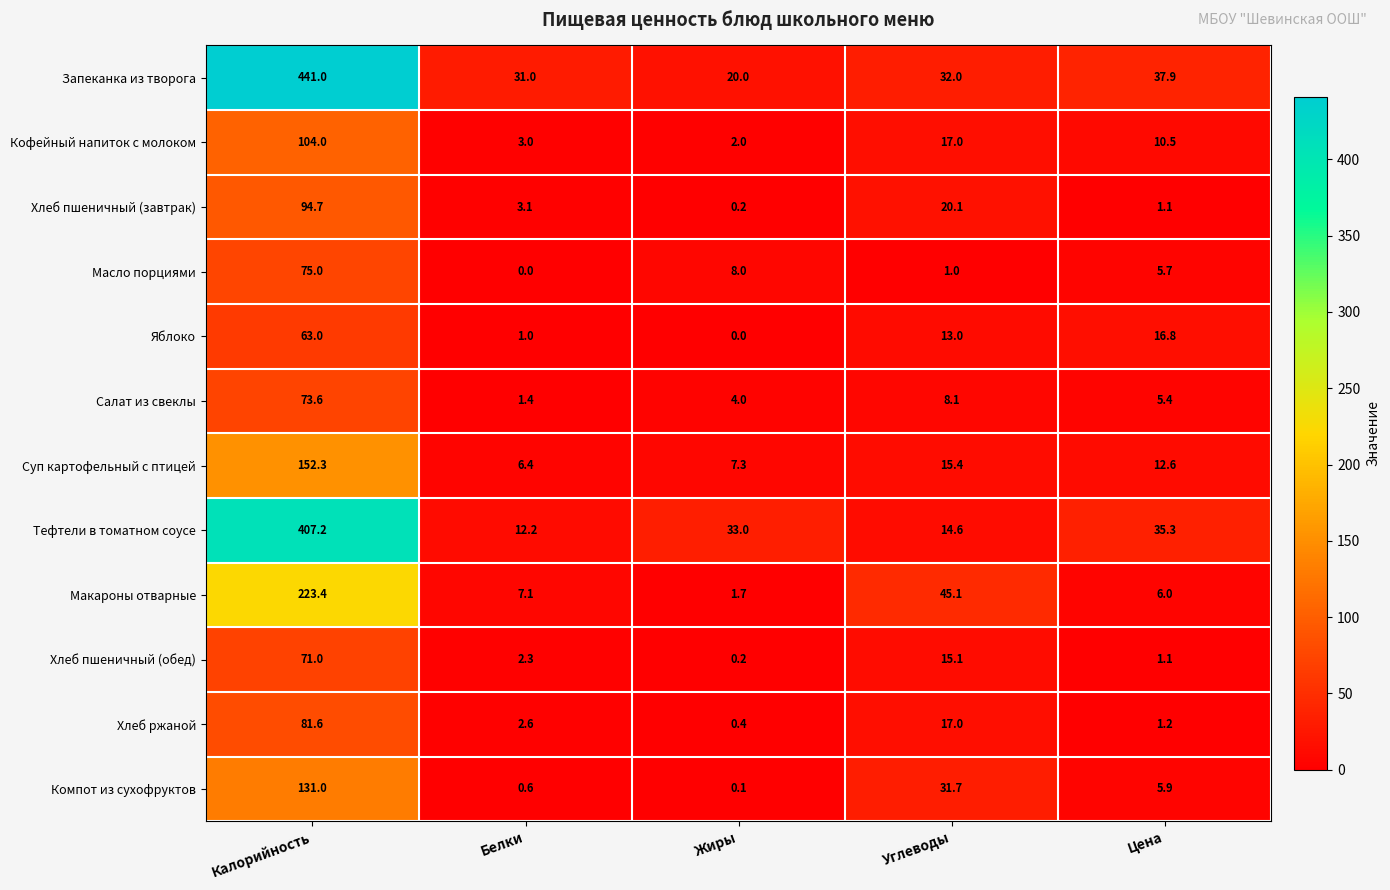

Is it true that Тефтели в томатном соусе equals 33.0 at Жиры?

True